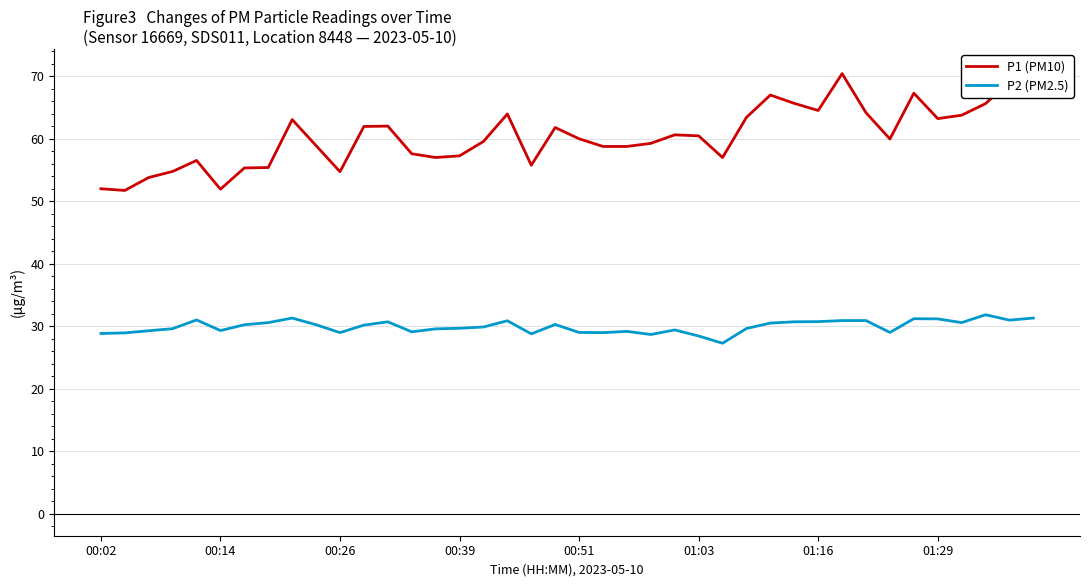

What is the lowest value of the P2 (PM2.5) series?

27.3